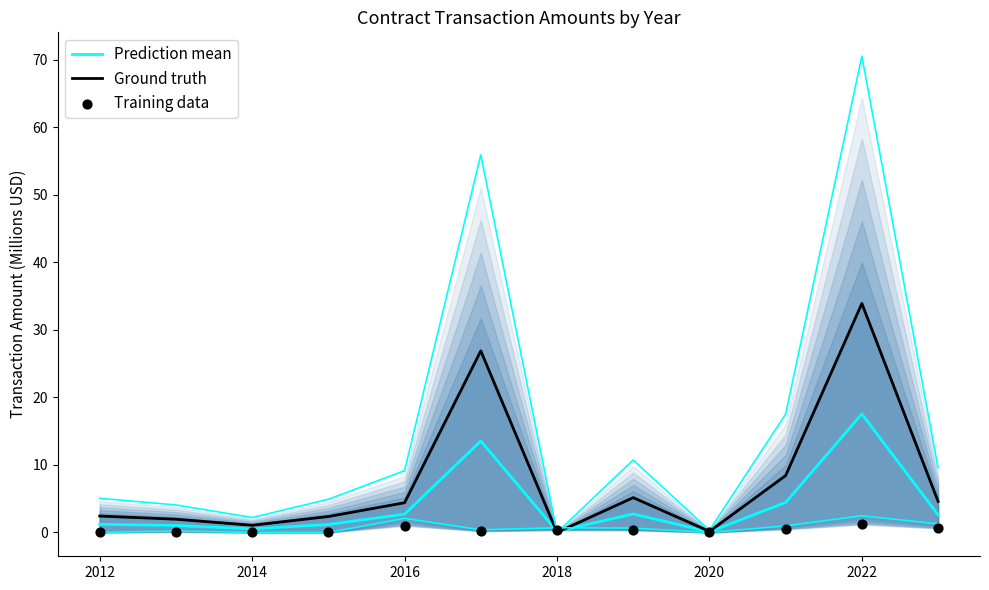

Which series has the largest Y range (max minus min)?

Ground truth